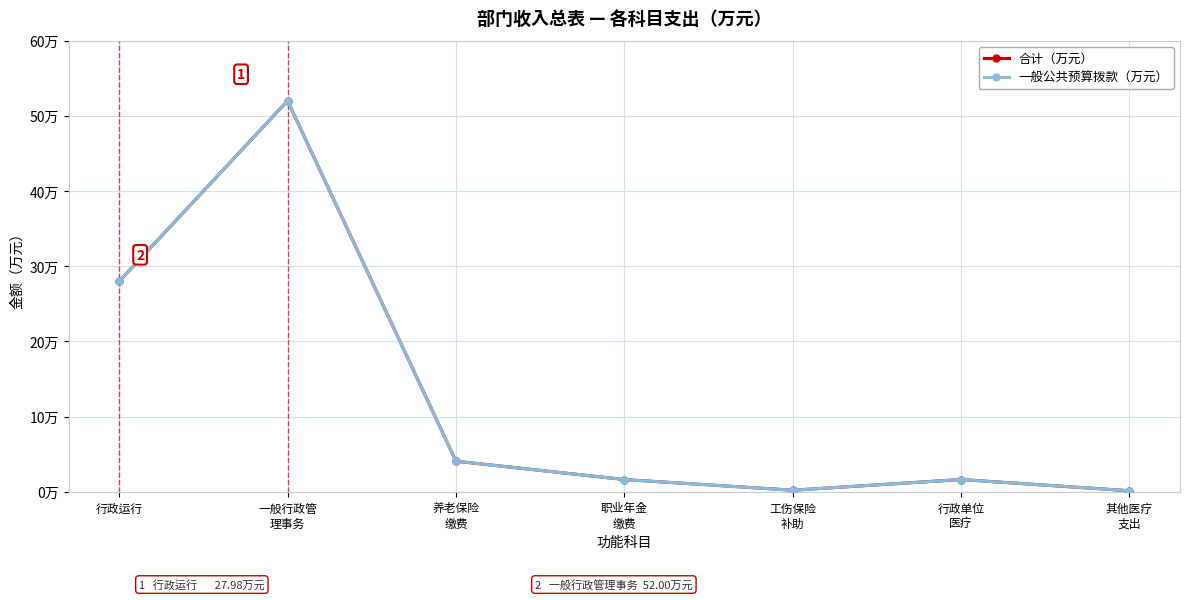

Does the chart have visible grid lines?

Yes